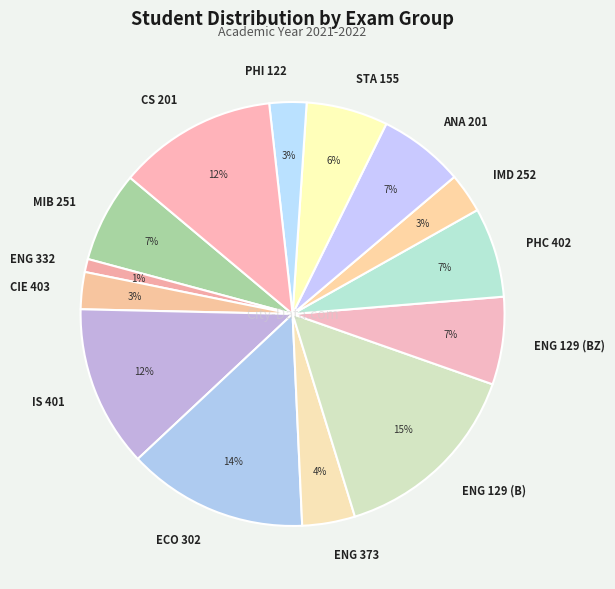

What is the largest slice in the pie chart?

ENG 129 (B)